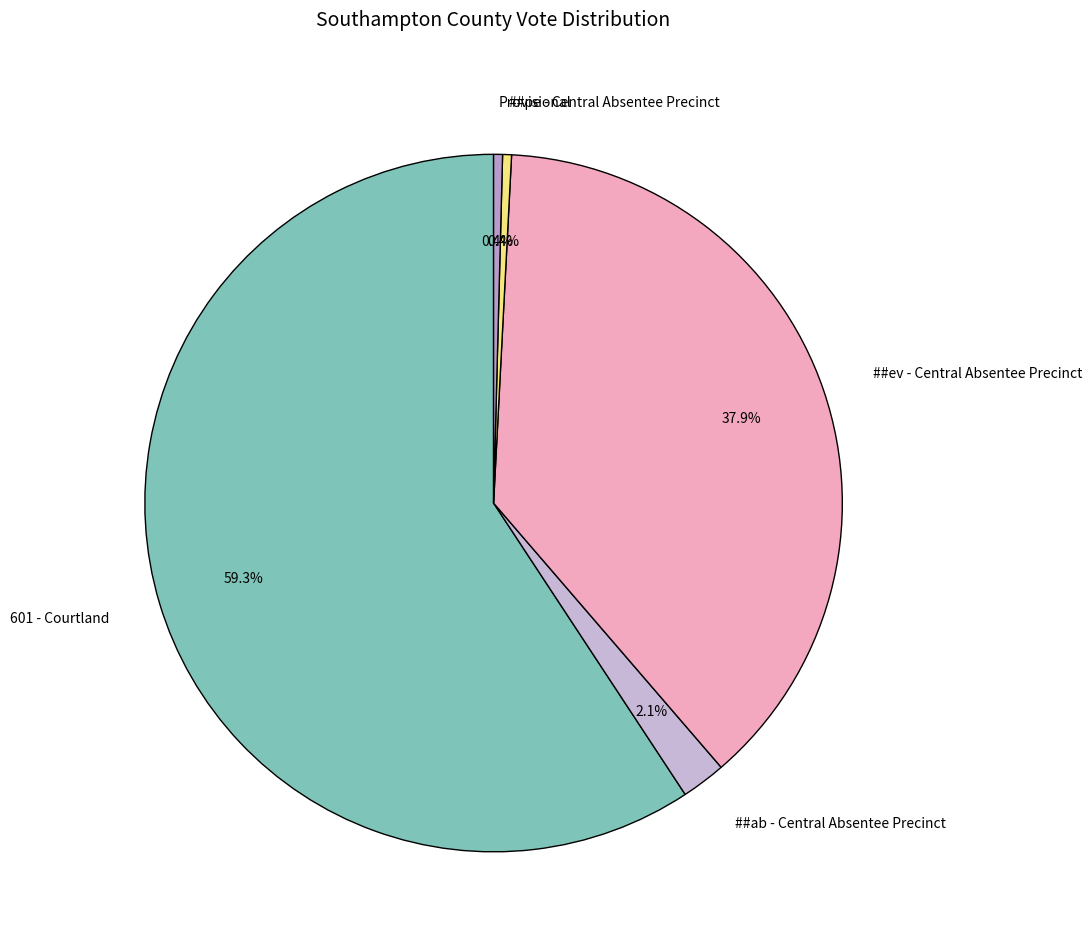

How many segments does this pie chart have?

5